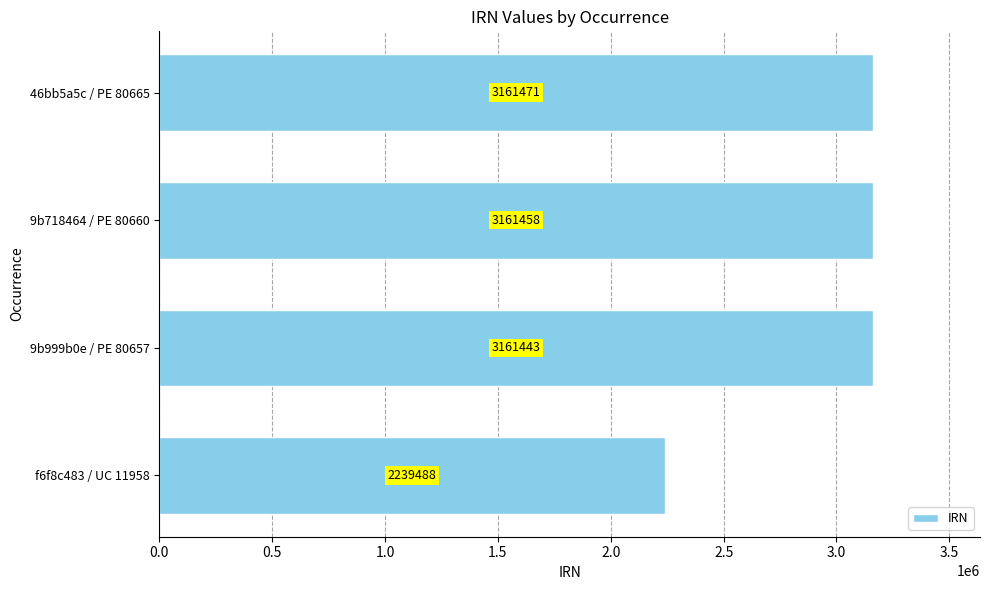

List the labels in order of value, smallest first.

f6f8c483 / UC 11958, 9b999b0e / PE 80657, 9b718464 / PE 80660, 46bb5a5c / PE 80665